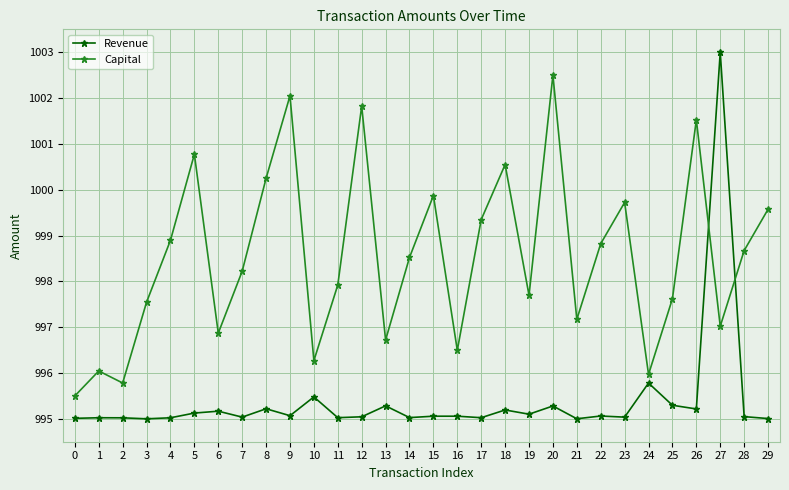

What is the difference between the maximum and minimum values in the Capital series?

7.0